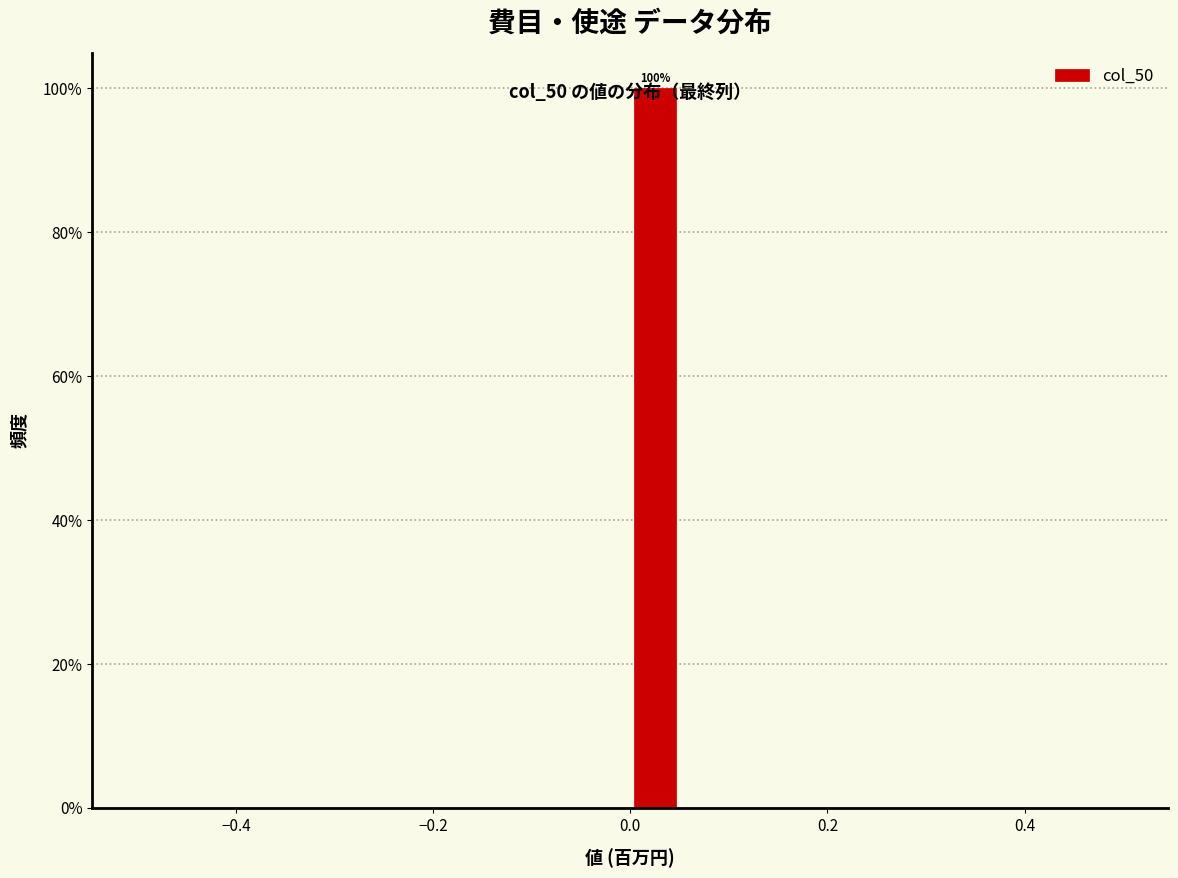

Read against the x-axis, roughly where is the centre of the tallest bar?

0.02